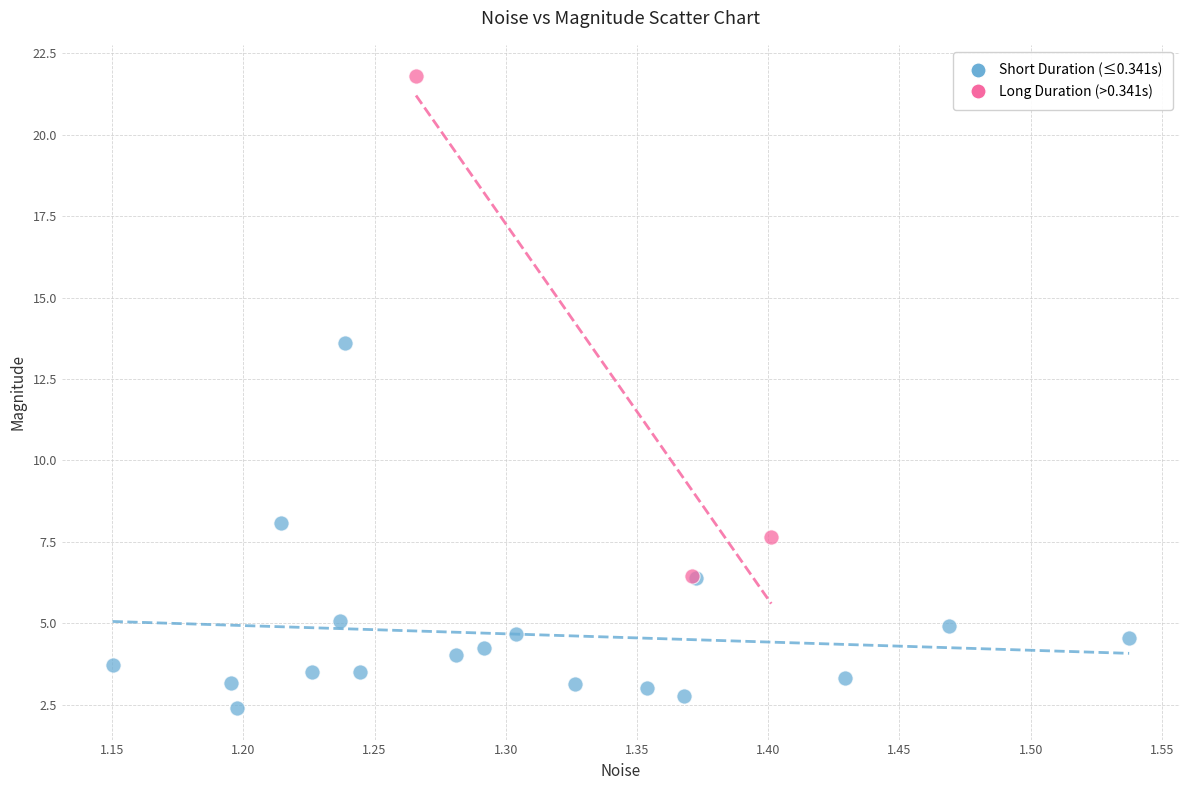

Which series has the largest Y range (max minus min)?

Long Duration (>0.341s)